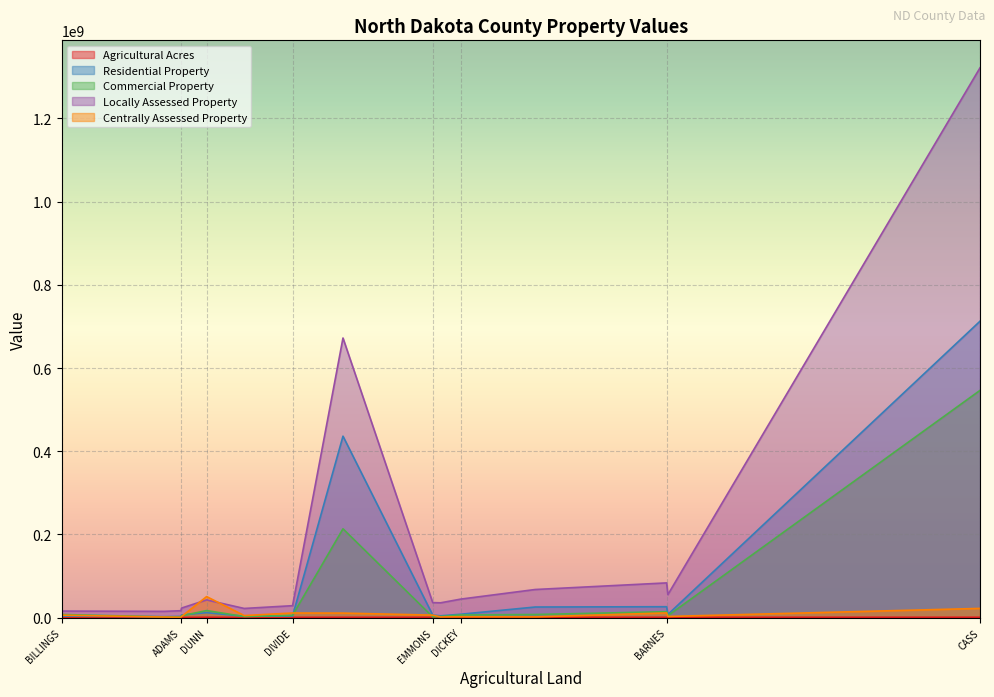

What is the highest value of the Locally Assessed Property series?

1321330219.0